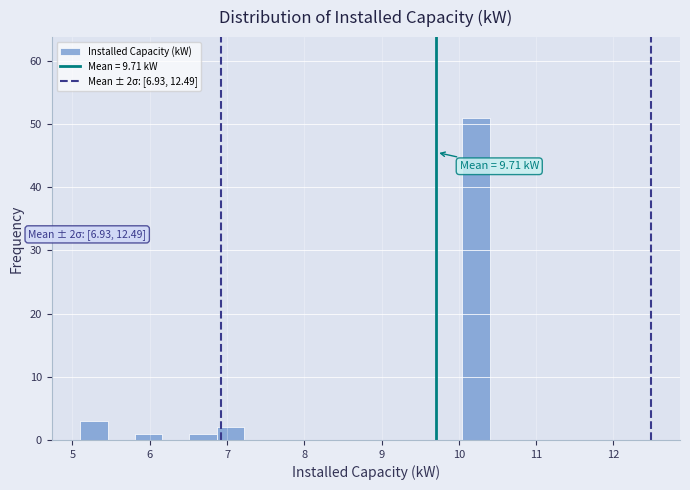

Around what value on the x-axis is the tallest bar? Give the approximate position of its centre, as read against the axis.

10.2